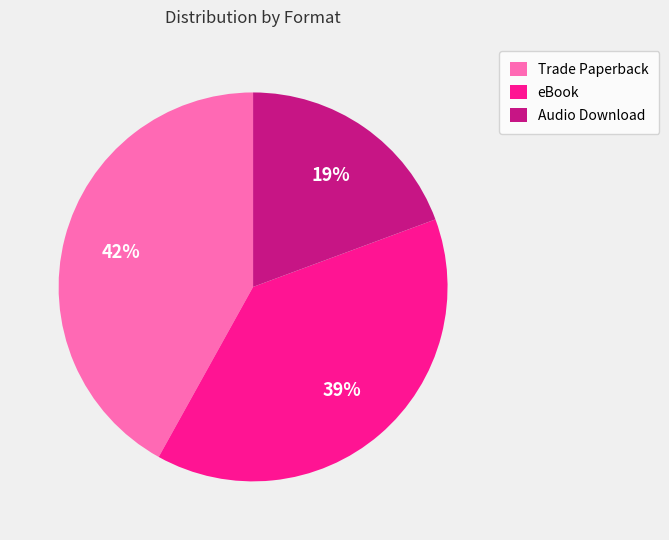

Between Trade Paperback and Audio Download, which is larger?

Trade Paperback